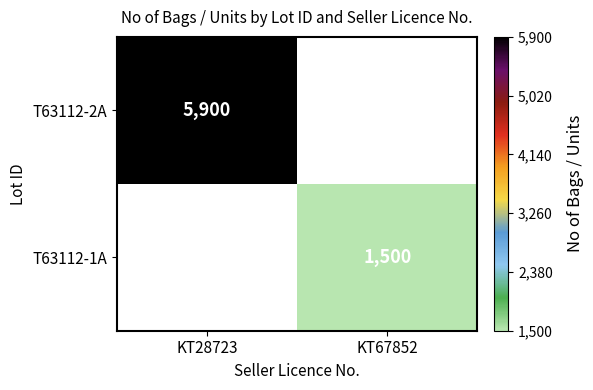

True or false: T63112-1A has a value of 1500 at KT67852.

True